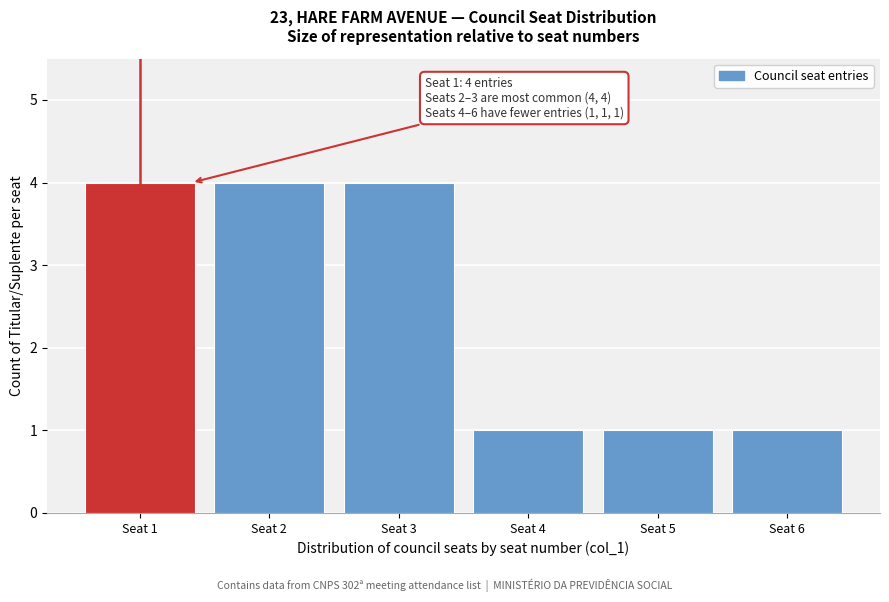

Reading right to left, list all the values displayed in this chart.

1	1	1	4	4	4